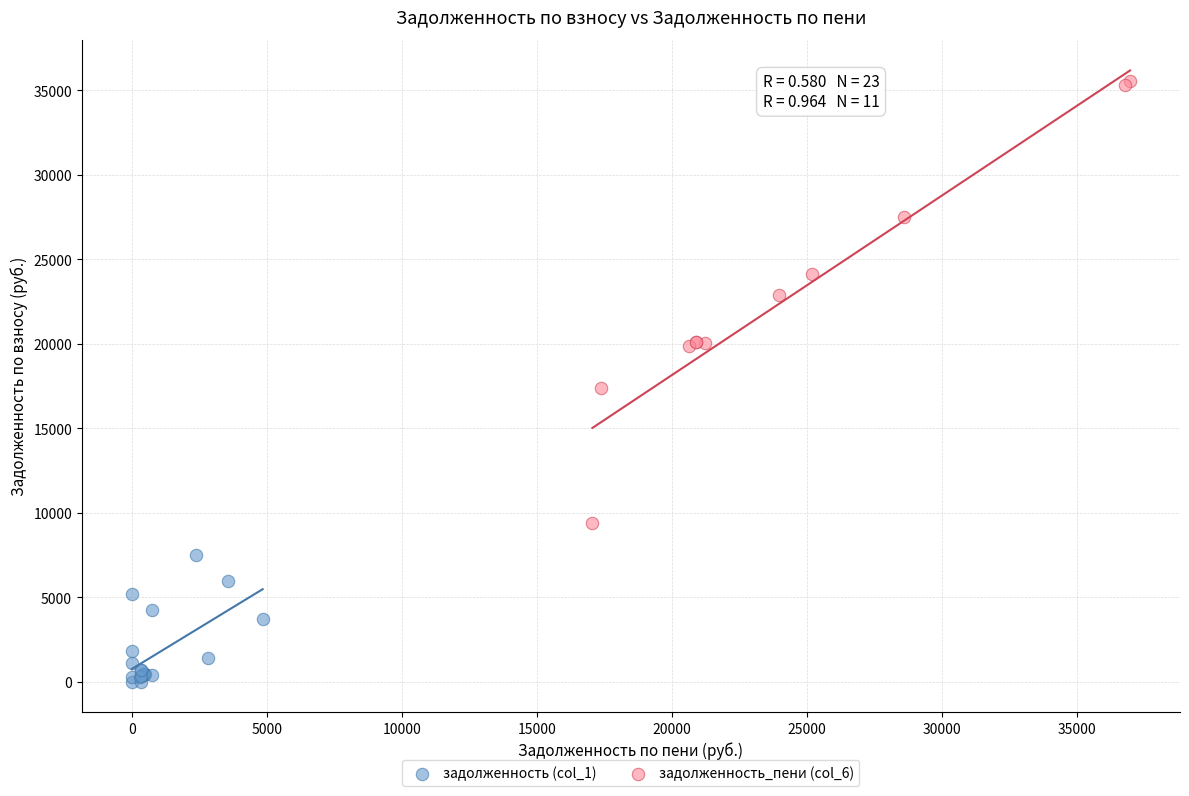

Which series has the largest Y range (max minus min)?

задолженность_пени (col_6)